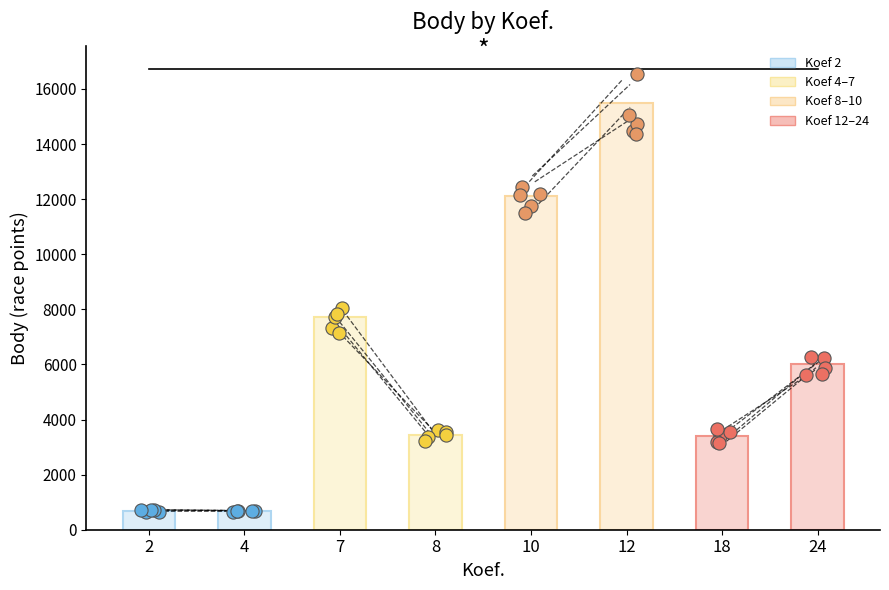

Approximately how many times larger is the value at 18 compared to 4?

4.9